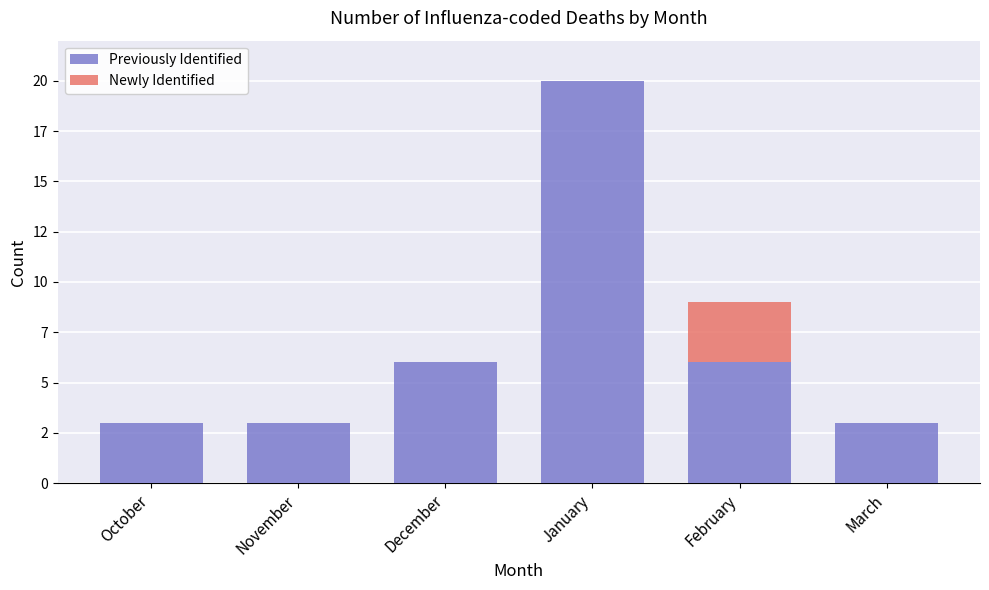

What is the difference between the maximum and minimum values in the Newly Identified series?

3